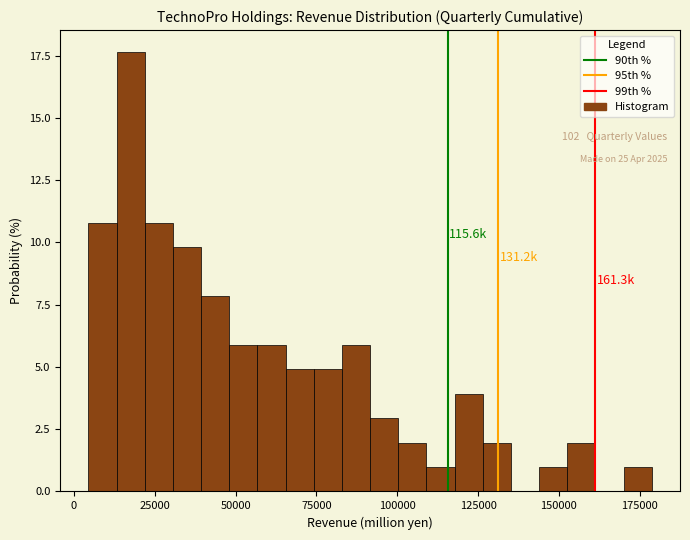

Read against the x-axis, roughly where is the centre of the tallest bar?

20000